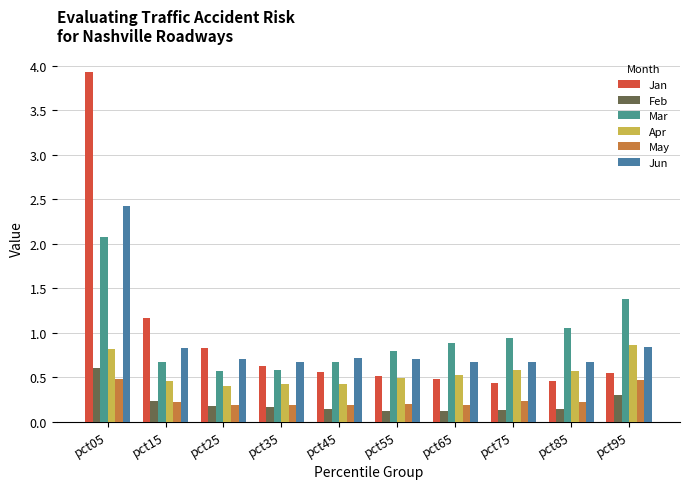

Are the bars horizontal?

No